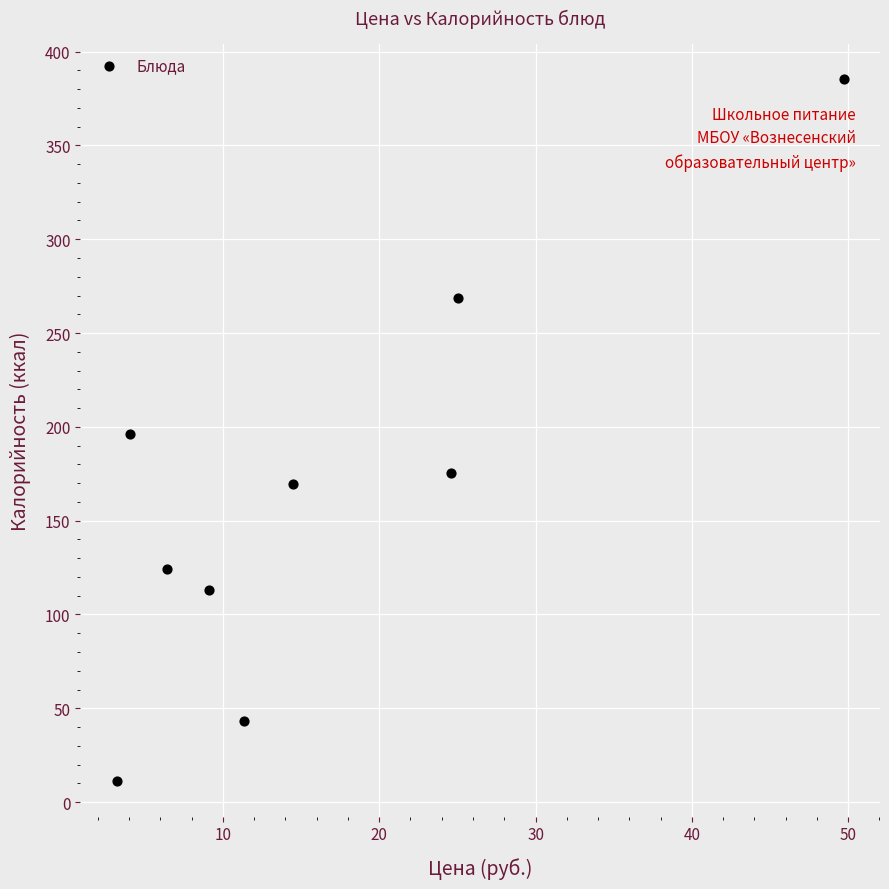

What is the average Y value?

165.2